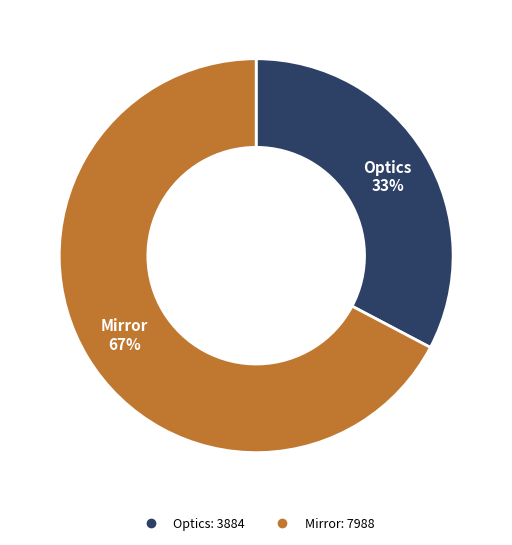

Is the sum of Mirror and Optics greater than half?

Yes